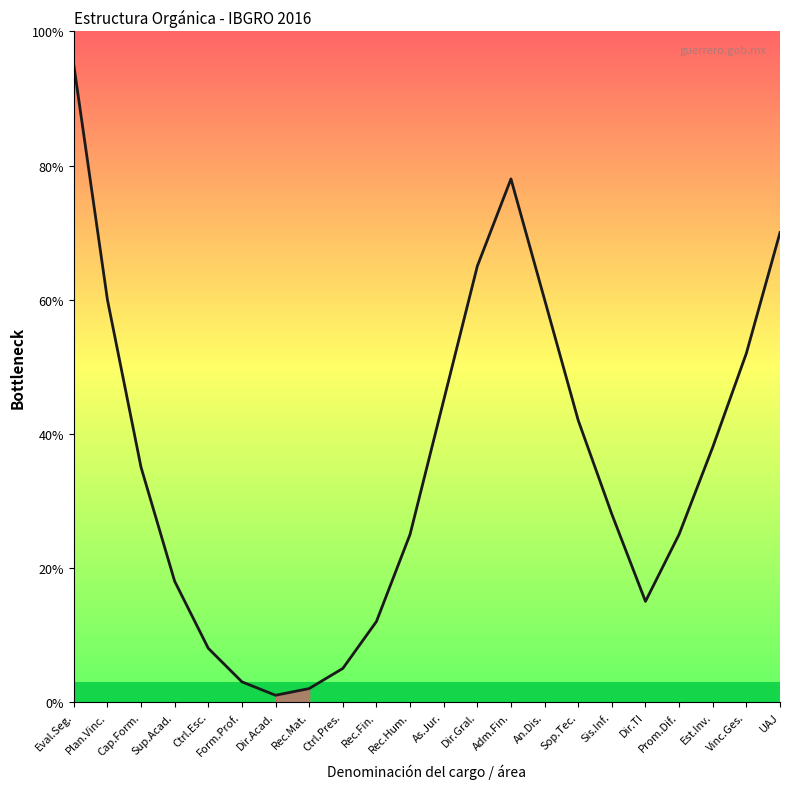

Is it true that the value at Rec.Fin. is 12?

True